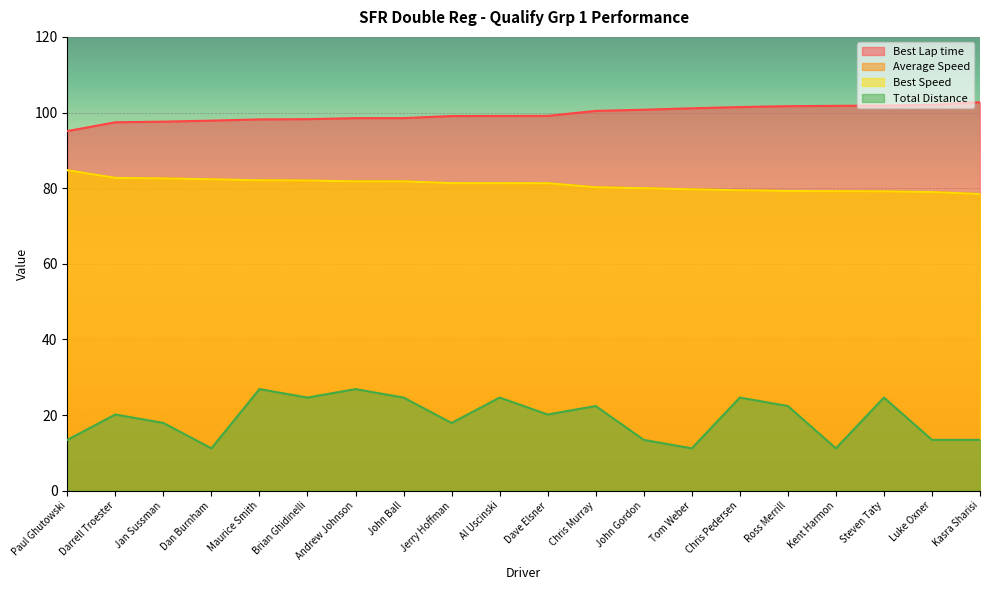

True or false: Best Lap time has more than 2 points higher than both neighbors.

False